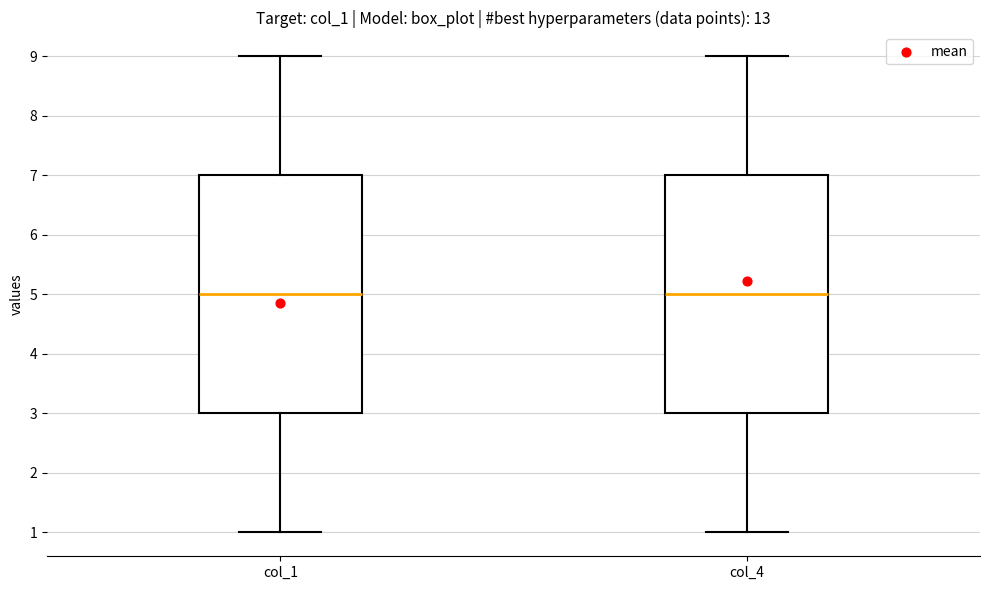

Reading left to right, transcribe this box plot: for each box, give where its median line is, the range the box spans, and where its two whiskers end, as read against the y-axis. The values are not printed on the chart, so give them approximately, as read against the axis.

col_1: median 5, box 3 to 7, whiskers 1 to 9
col_4: median 5, box 3 to 7, whiskers 1 to 9